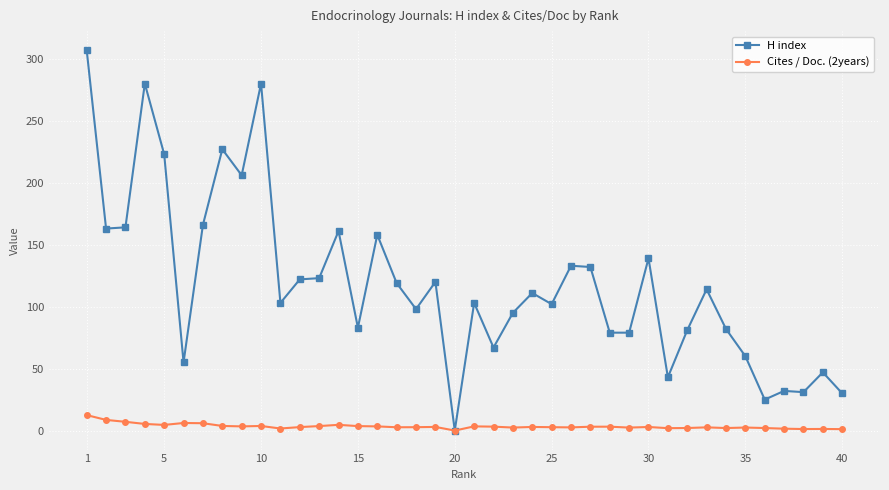

True or false: Cites / Doc. (2years) has more than 1 interior local peaks.

True